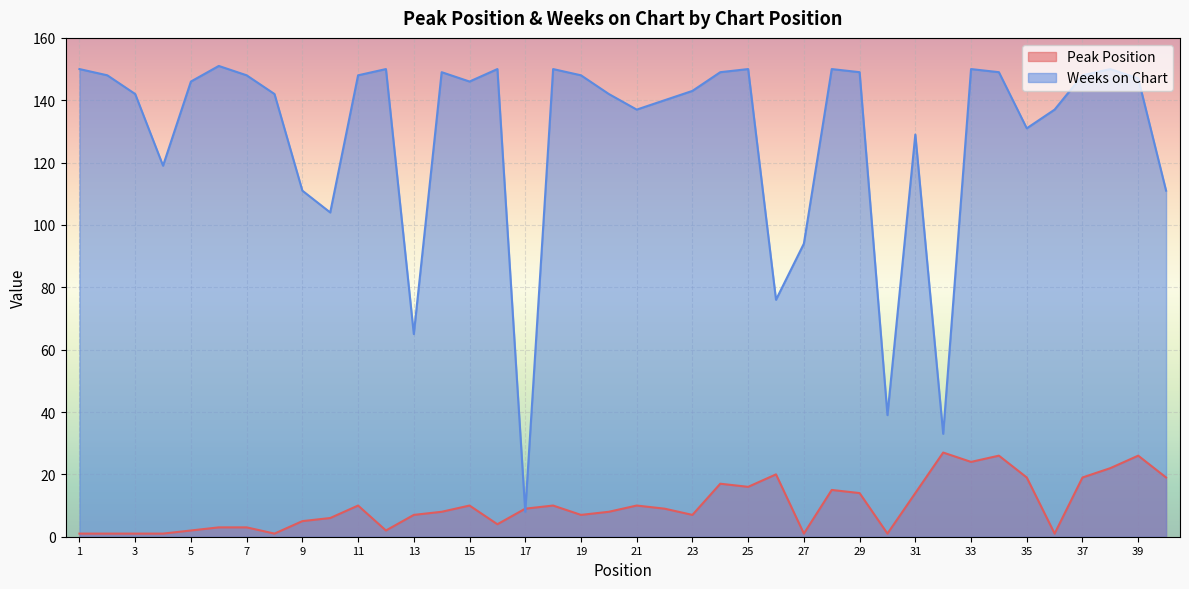

How many lines are shown in the chart?

2